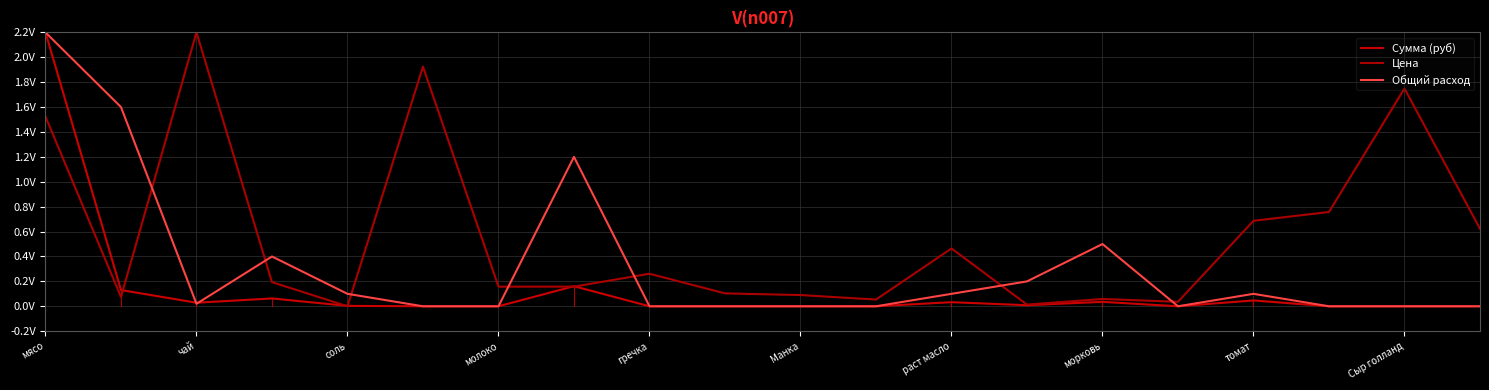

Is this an area chart (filled region under the line)?

No